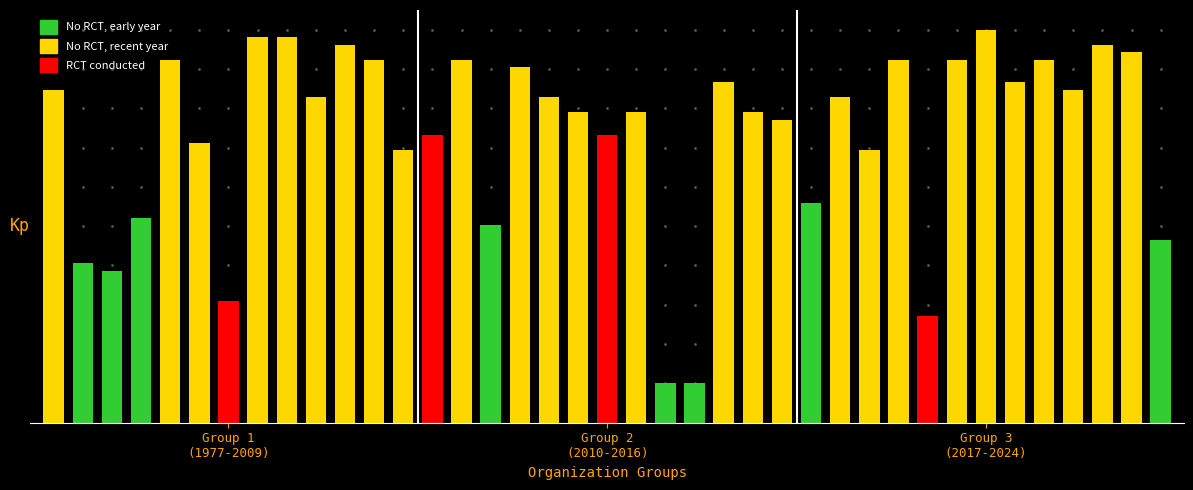

True or false: the data shows 7.0 at 15.

False